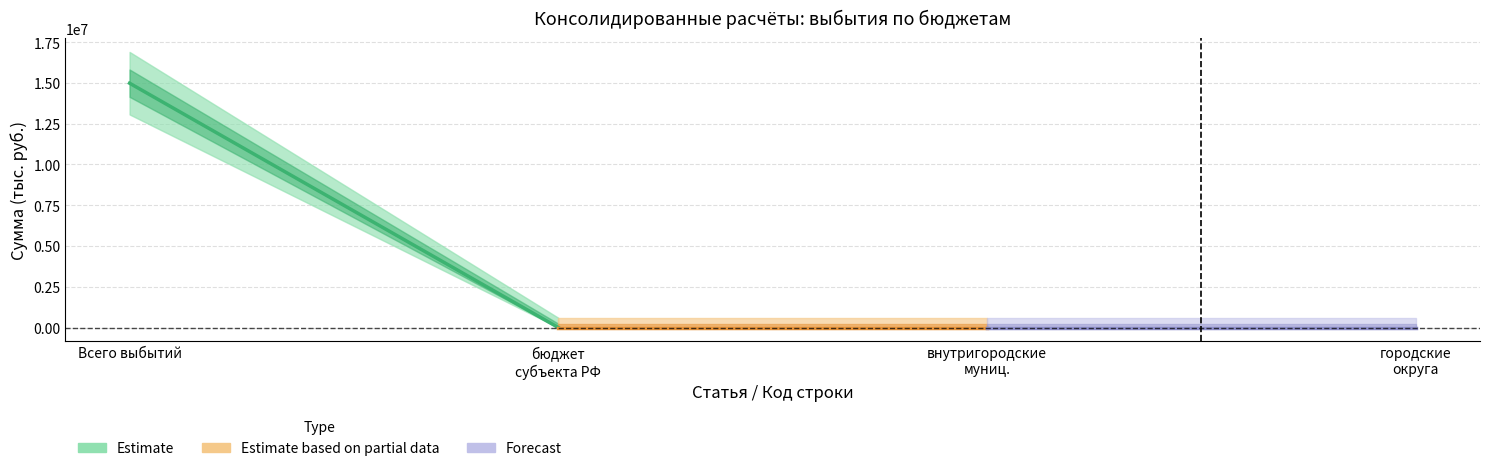

At which category is the sum across all series the highest?

Всего выбытий